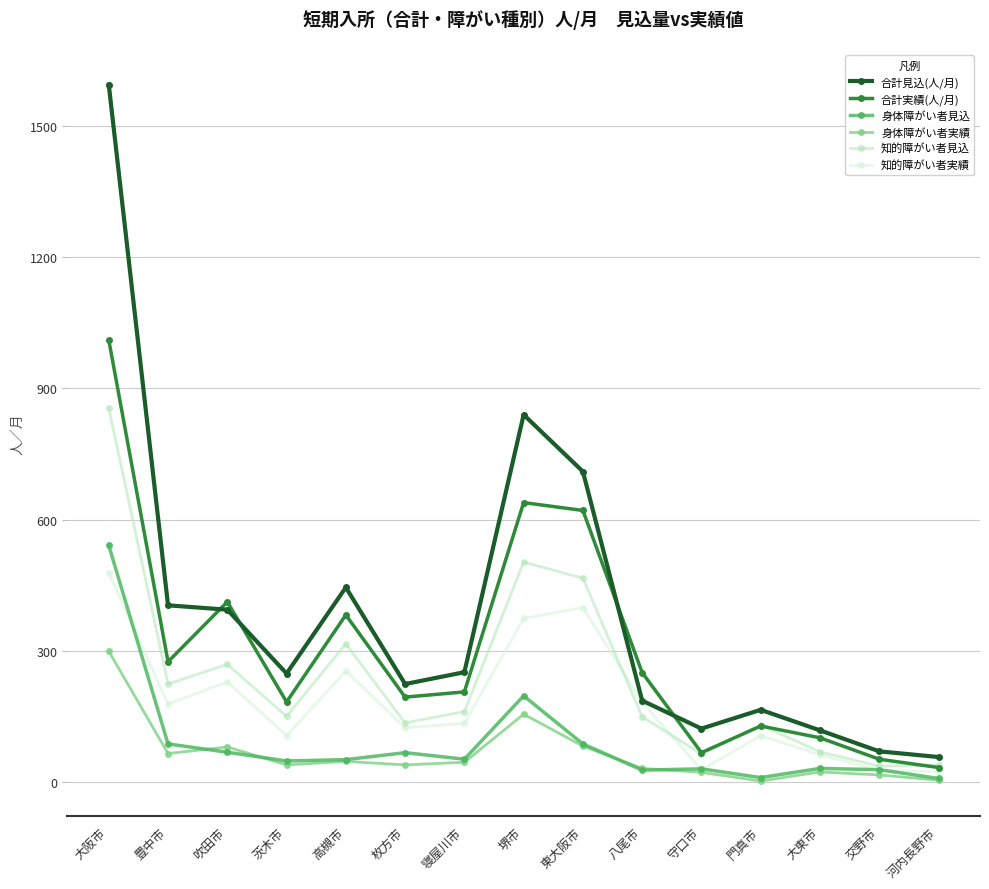

At which category does 知的障がい者実績 reach its first local valley?

豊中市